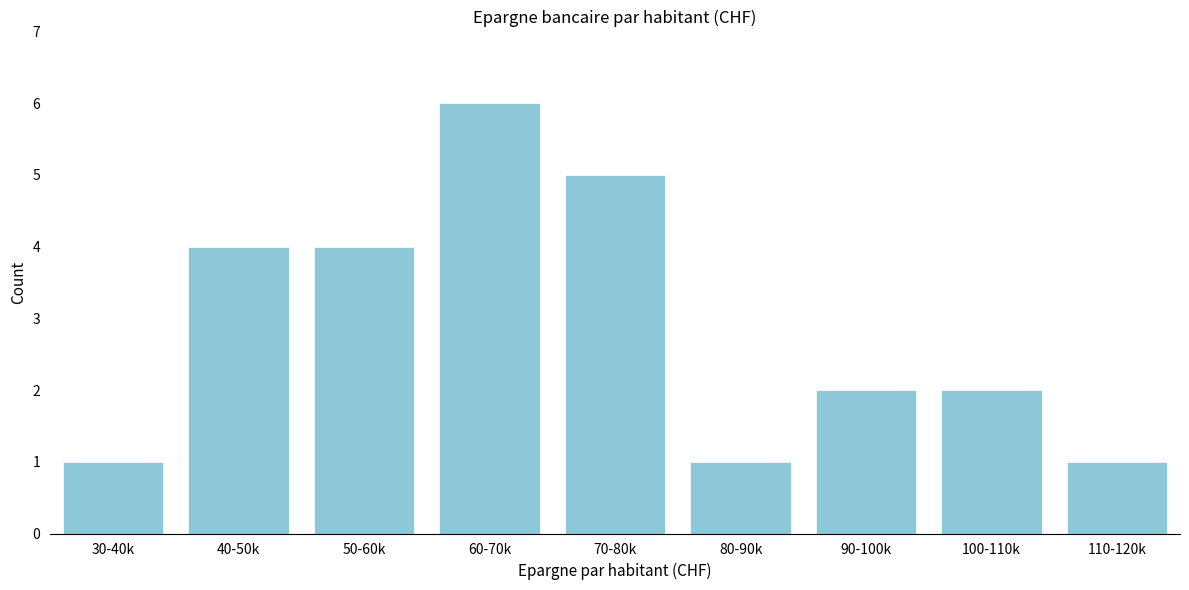

Reading right to left, list all the values displayed in this chart.

1	2	2	1	5	6	4	4	1